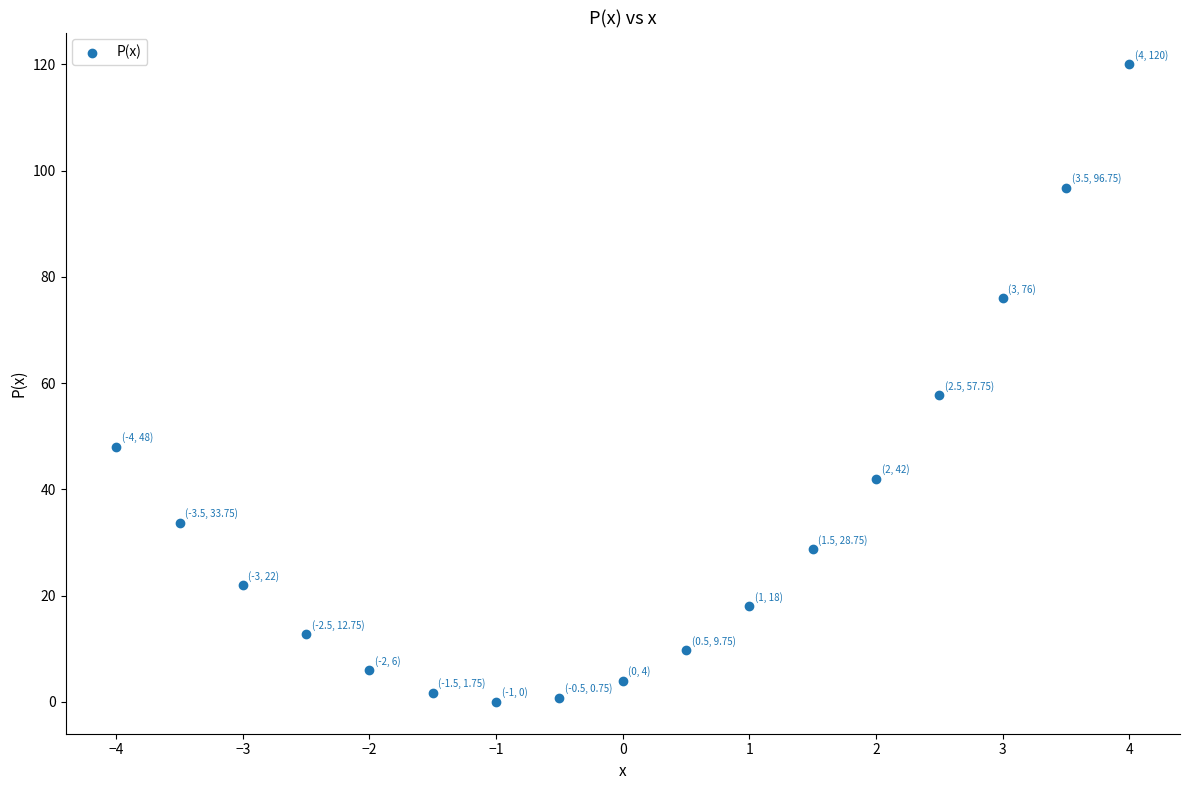

What Y value in the scatter plot is closest to 60?

57.8